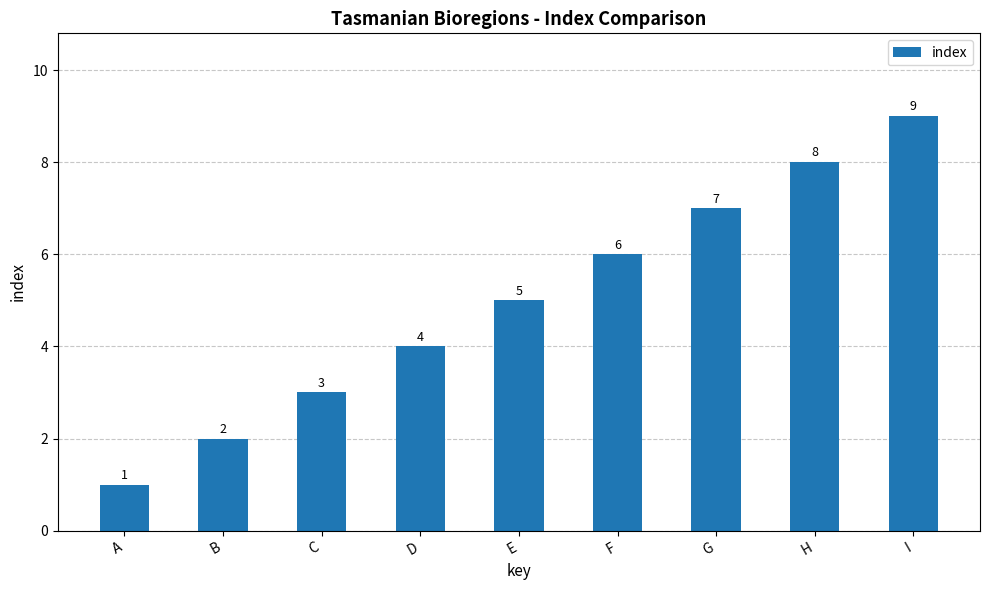

Reading left to right, list all the values displayed in this chart.

A=1	B=2	C=3	D=4	E=5	F=6	G=7	H=8	I=9